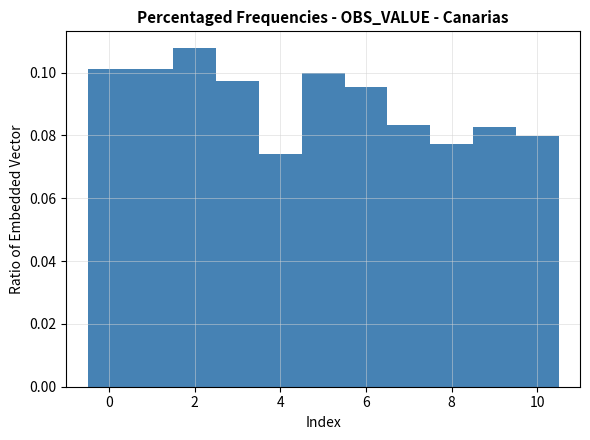

Reading left to right, list every bar in this chart as the range it spans on the x-axis followed by its height. Neither the bar edges nor the heights are printed on the chart, so give them approximately, as read against the axes.

-0.5 to 0.5: 0.102
0.5 to 1.5: 0.102
1.5 to 2.5: 0.108
2.5 to 3.5: 0.098
3.5 to 4.5: 0.074
4.5 to 5.5: 0.100
5.5 to 6.5: 0.096
6.5 to 7.5: 0.084
7.5 to 8.5: 0.078
8.5 to 9.5: 0.082
9.5 to 10.5: 0.080